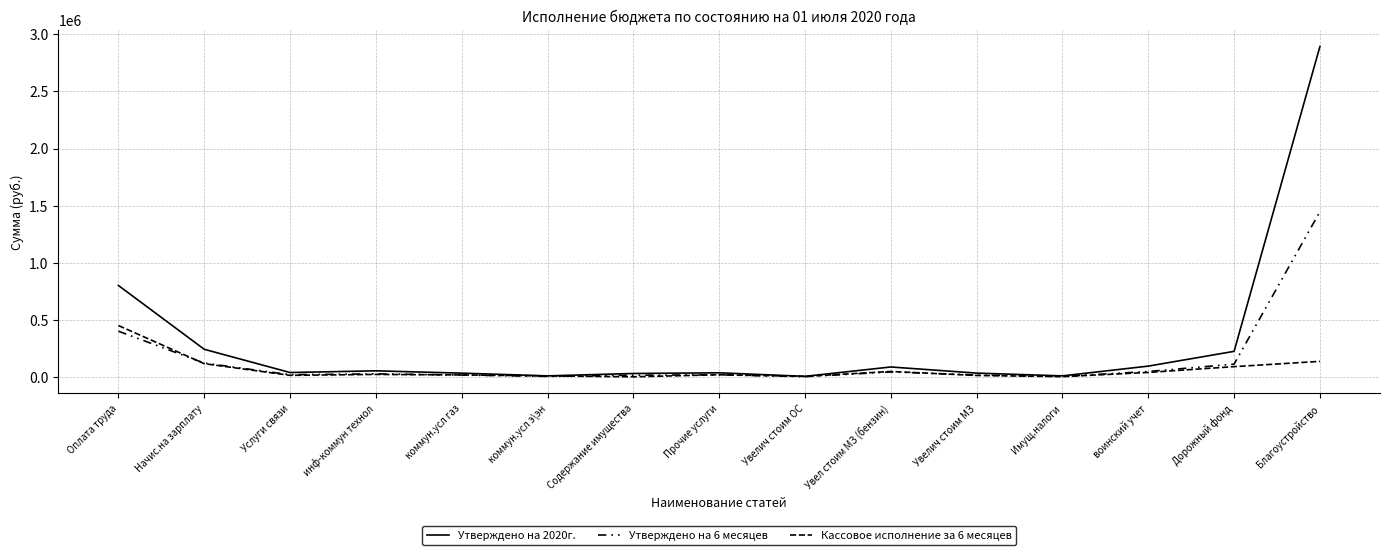

Does the chart have visible grid lines?

Yes